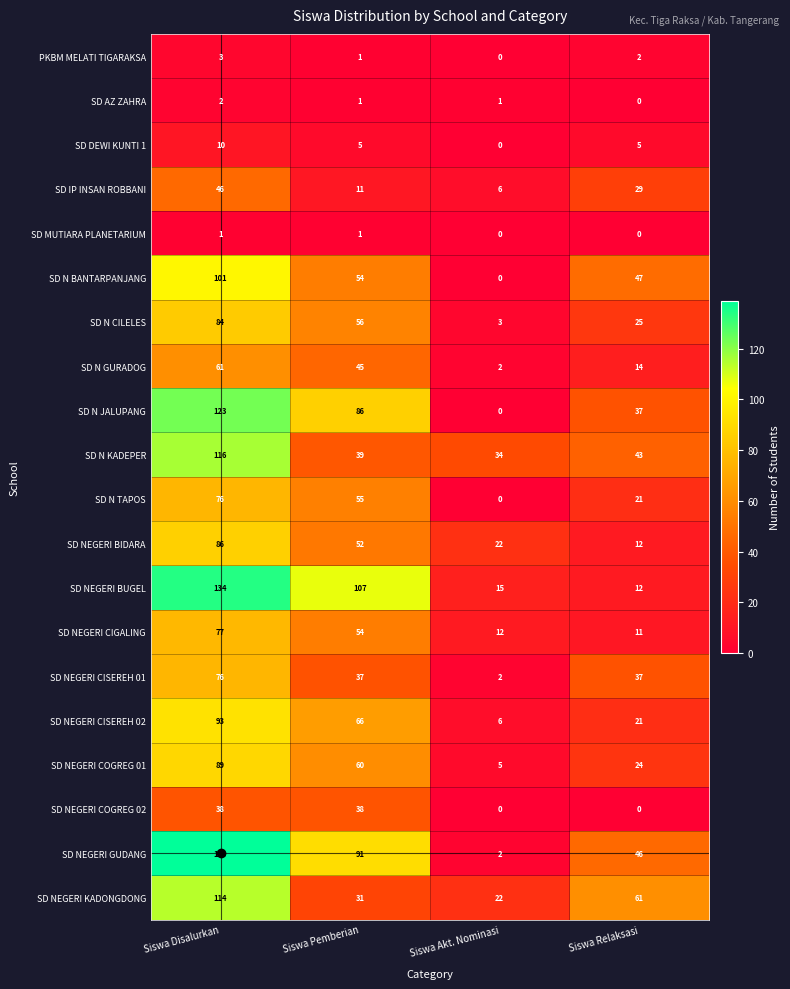

Is it true that SD NEGERI COGREG 01 equals 60 at Siswa Pemberian?

True